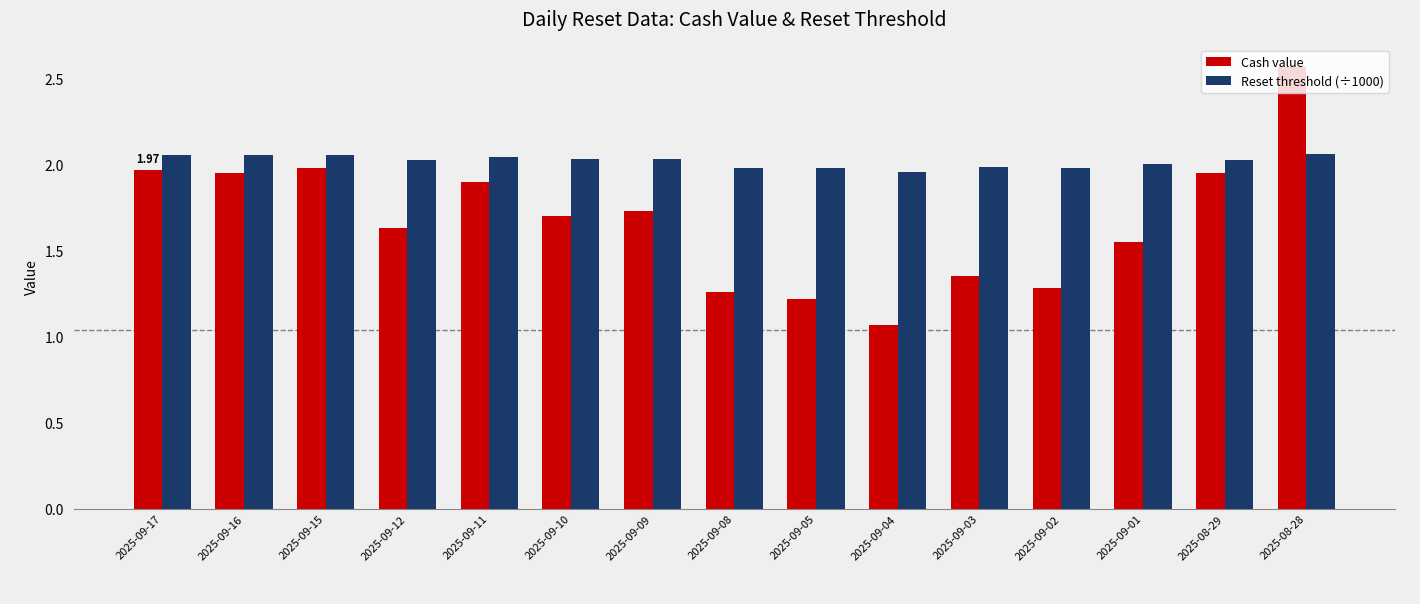

Which series has the largest range (max minus min)?

Cash value